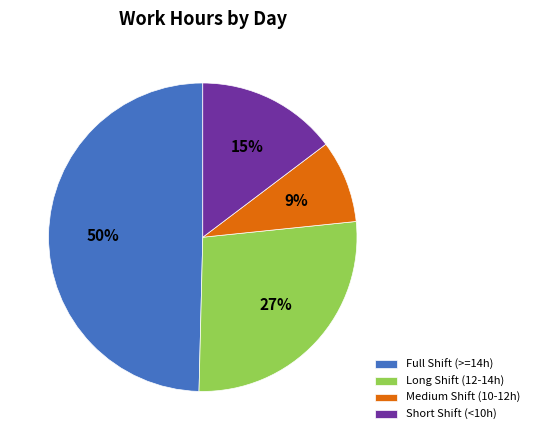

Which category has the smallest portion of the pie?

Medium Shift (10-12h)